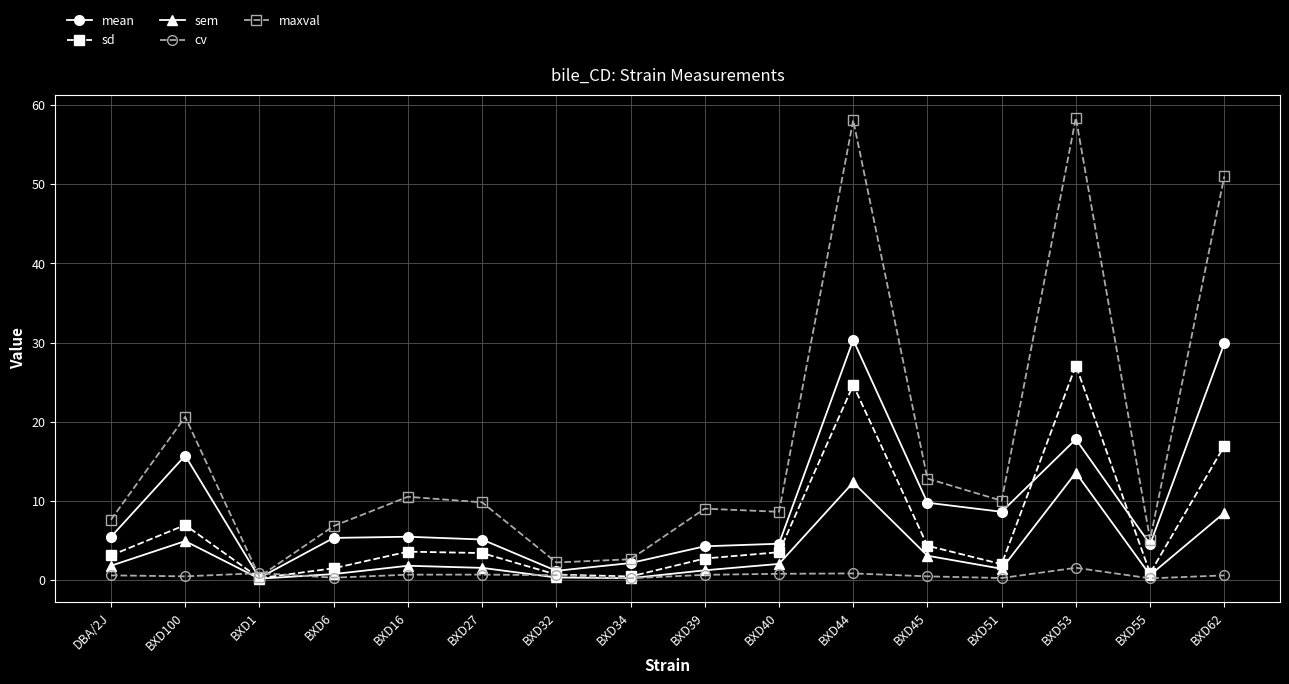

List the series in order of their overall mean, highest first.

maxval, mean, sd, sem, cv